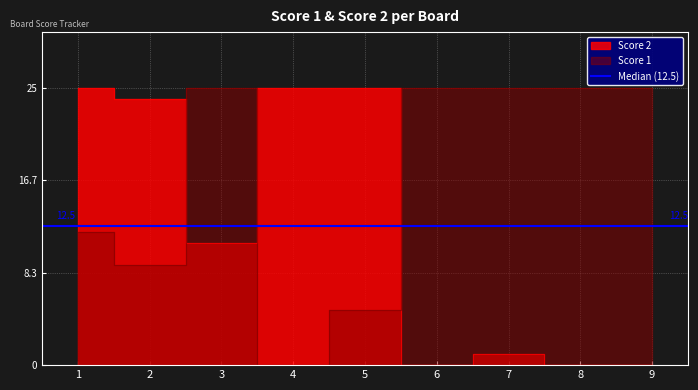

What is the spread (max minus min) of values at 8?

25